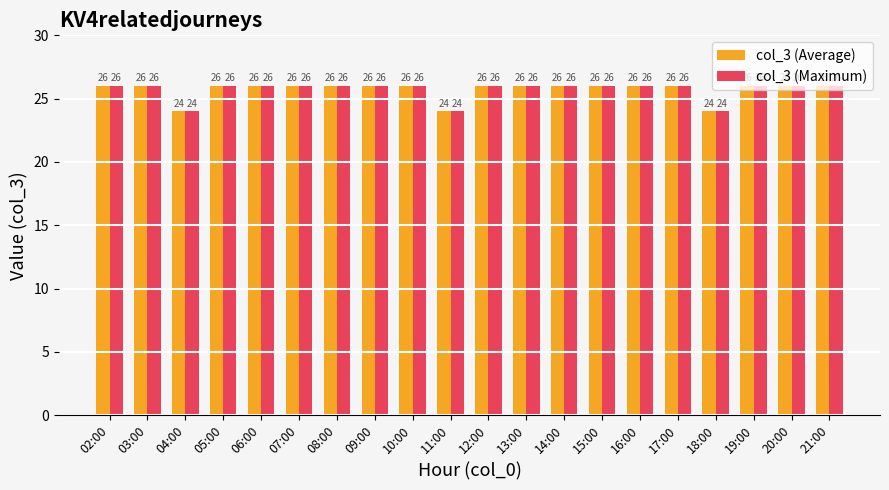

Reading left to right, transcribe all the data shown in this chart.

col_3 (Average): 02:00=26	03:00=26	04:00=24	05:00=26	06:00=26	07:00=26	08:00=26	09:00=26	10:00=26	11:00=24	12:00=26	13:00=26	14:00=26	15:00=26	16:00=26	17:00=26	18:00=24	19:00=26	20:00=26	21:00=26
col_3 (Maximum): 02:00=26	03:00=26	04:00=24	05:00=26	06:00=26	07:00=26	08:00=26	09:00=26	10:00=26	11:00=24	12:00=26	13:00=26	14:00=26	15:00=26	16:00=26	17:00=26	18:00=24	19:00=26	20:00=26	21:00=26